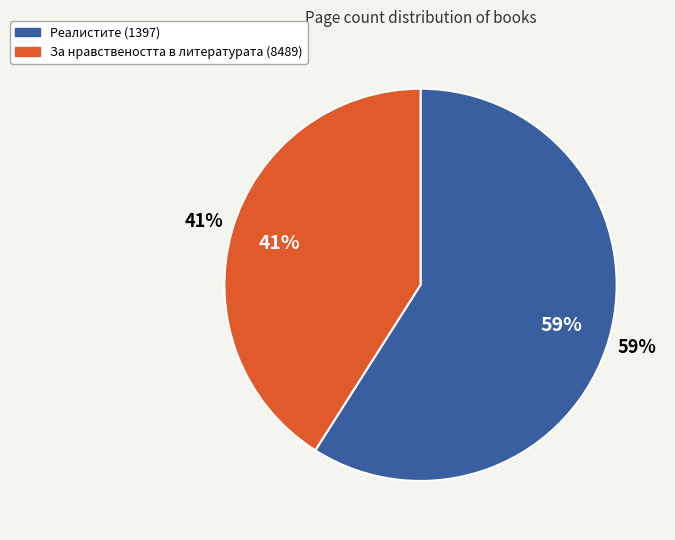

To the nearest percent, what is the difference between the largest and smallest slice percentages?

18%